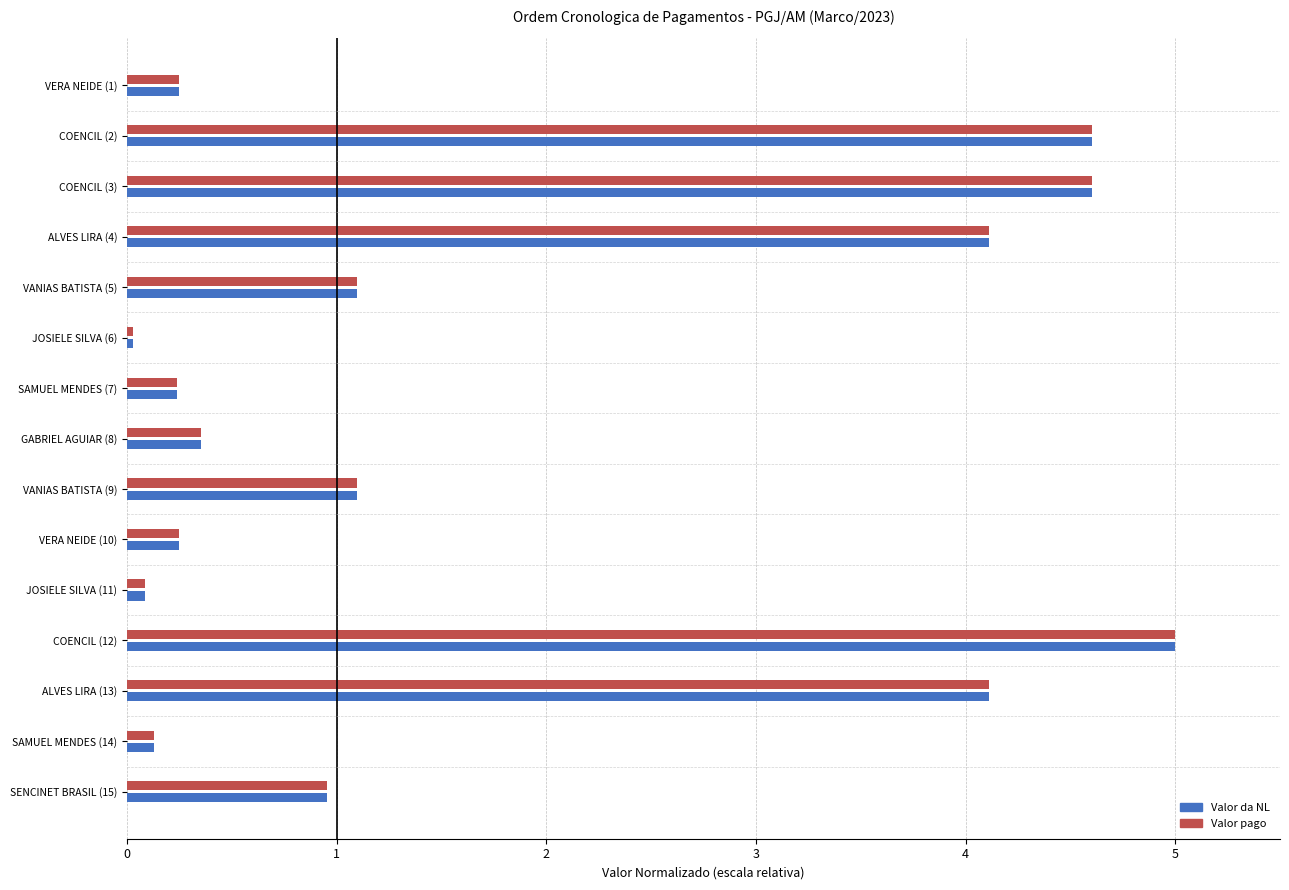

What is the maximum value for Valor da NL?

5.0